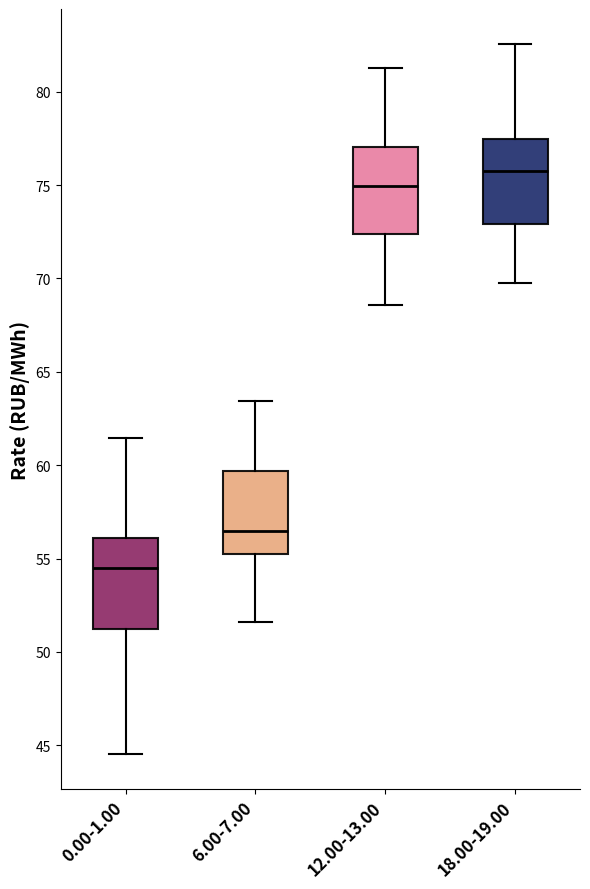

Reading left to right, transcribe this box plot: for each box, give where its median line is, the range the box spans, and where its two whiskers end, as read against the y-axis. The values are not printed on the chart, so give them approximately, as read against the axis.

0.00-1.00: median 54.5, box 51.0 to 56.0, whiskers 44.5 to 61.5
6.00-7.00: median 56.5, box 55.0 to 59.5, whiskers 51.5 to 63.5
12.00-13.00: median 75.0, box 72.5 to 77.0, whiskers 68.5 to 81.5
18.00-19.00: median 75.5, box 73.0 to 77.5, whiskers 69.5 to 82.5